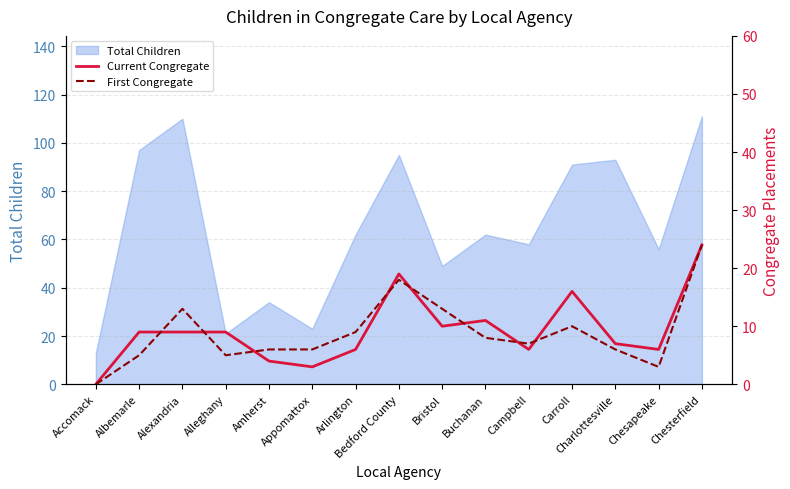

What is the difference between the maximum and minimum values in the First Congregate series?

24